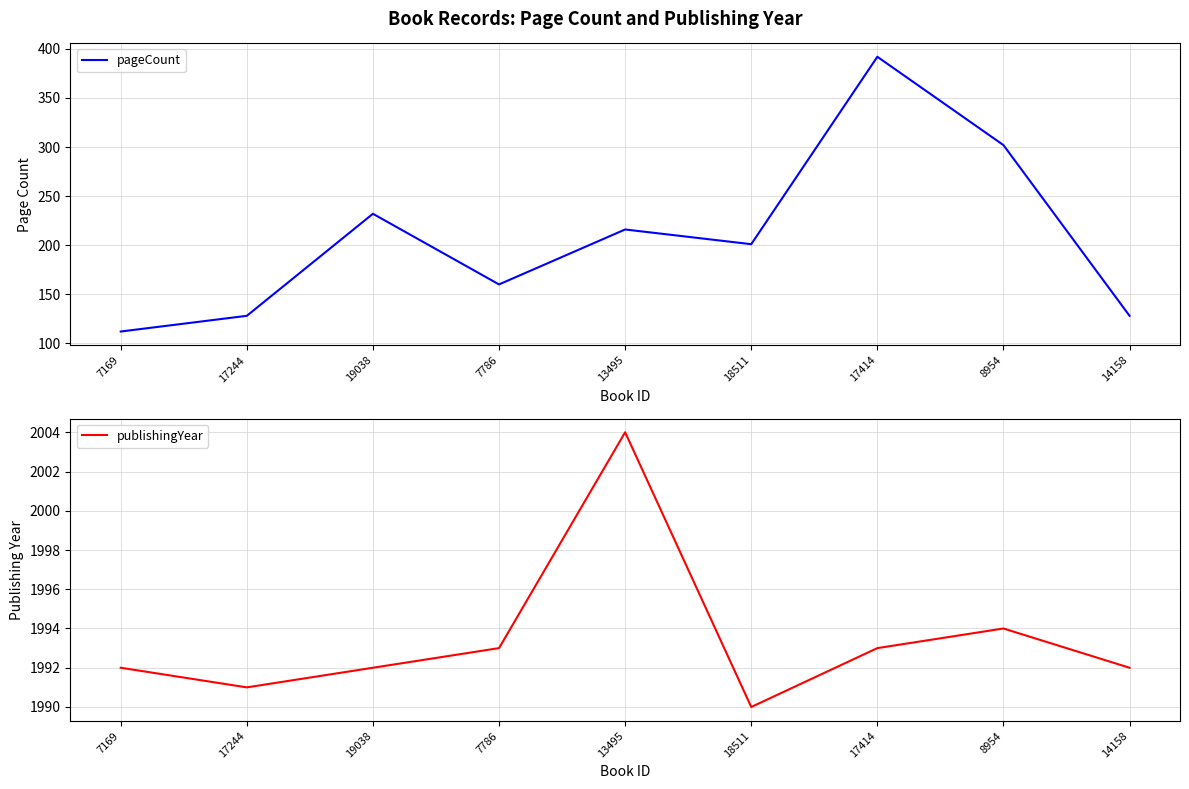

What is the maximum value for publishingYear?

2004